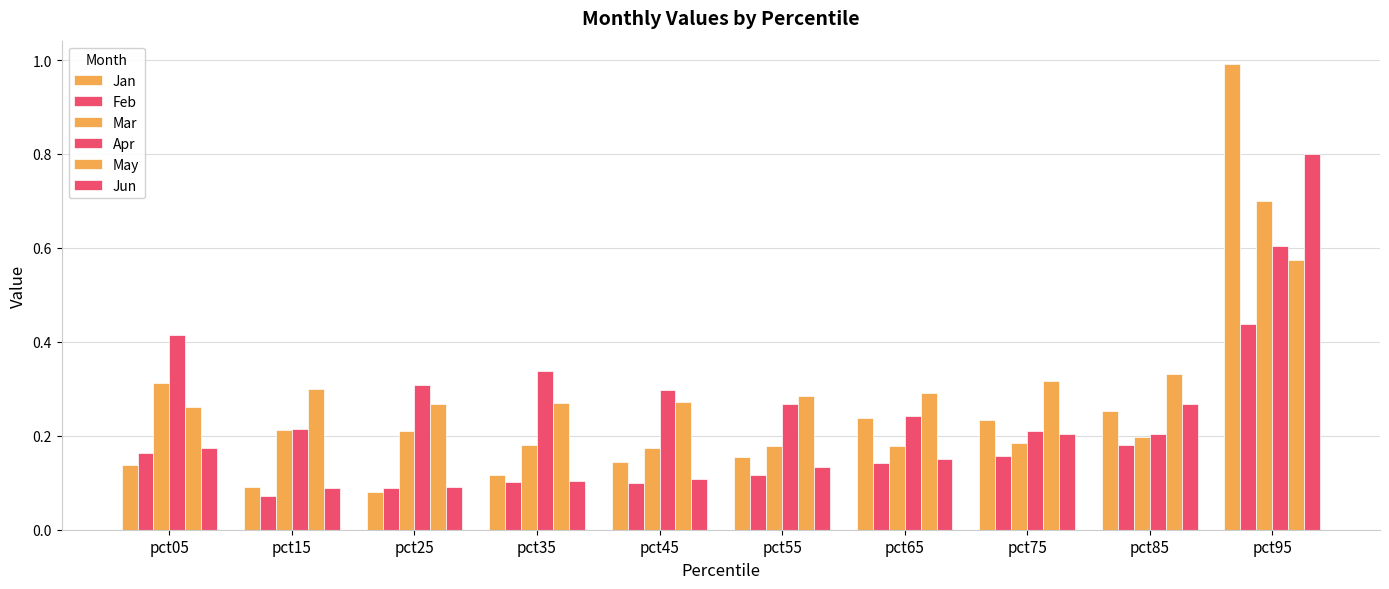

What is the value of the Mar bar at the 9th from the left?

0.2